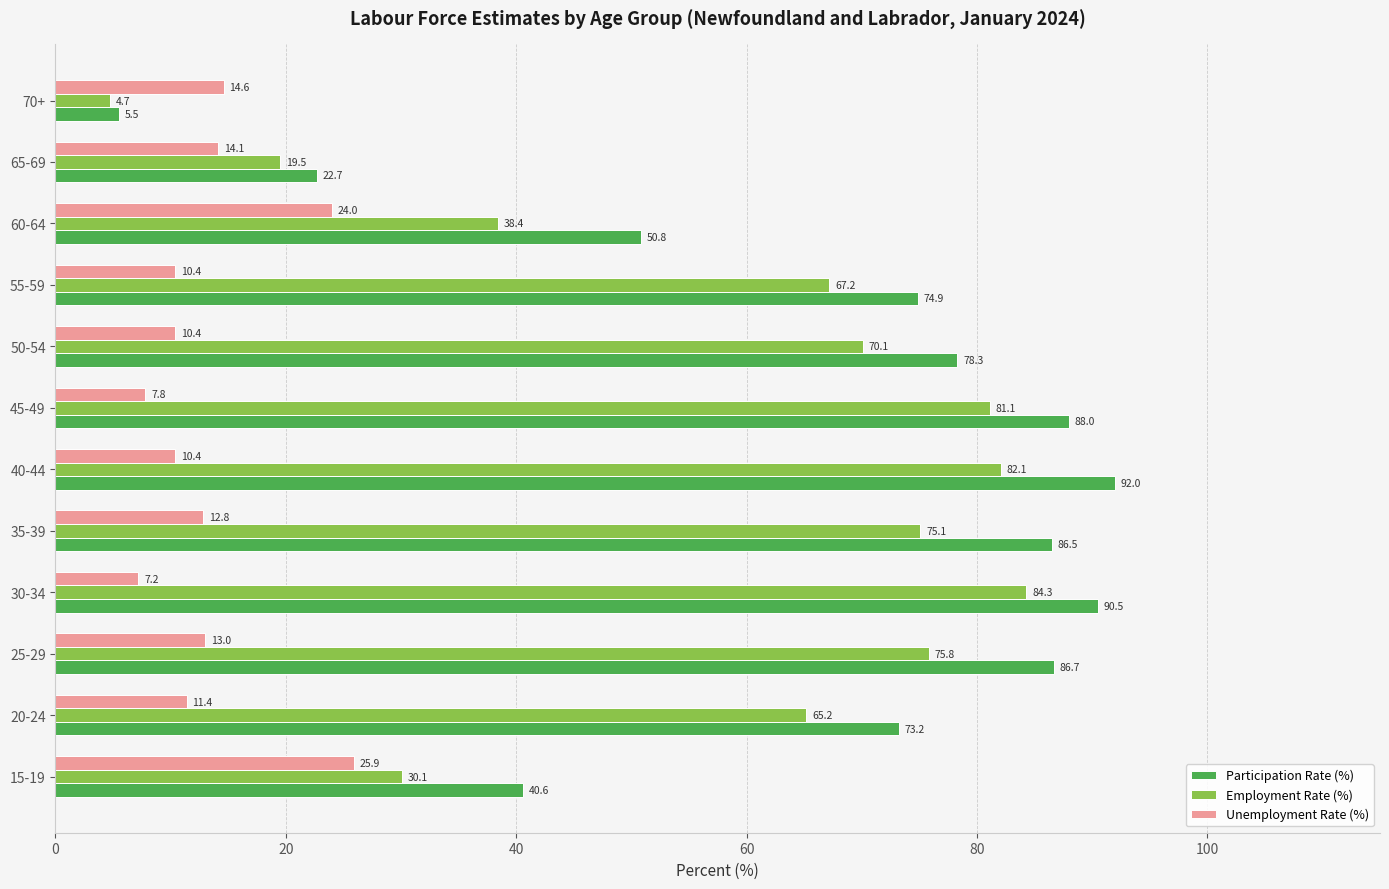

The value of Unemployment Rate (%) at 20-24 is 11.4. True or false?

True